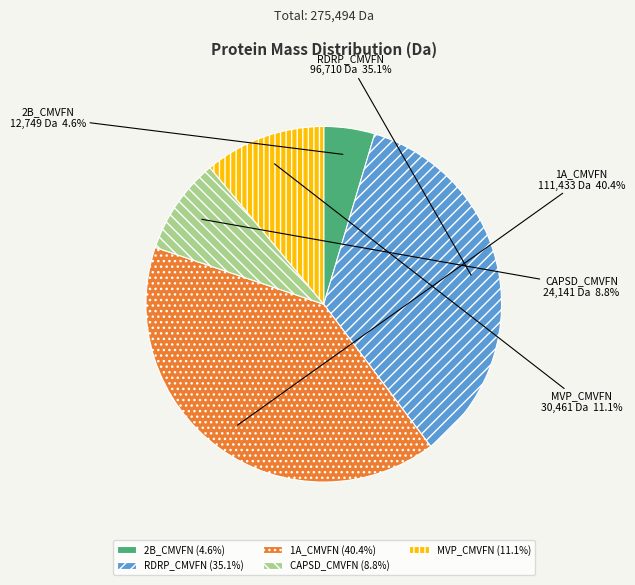

To the nearest percent, what is the difference between the largest and smallest slice percentages?

36%